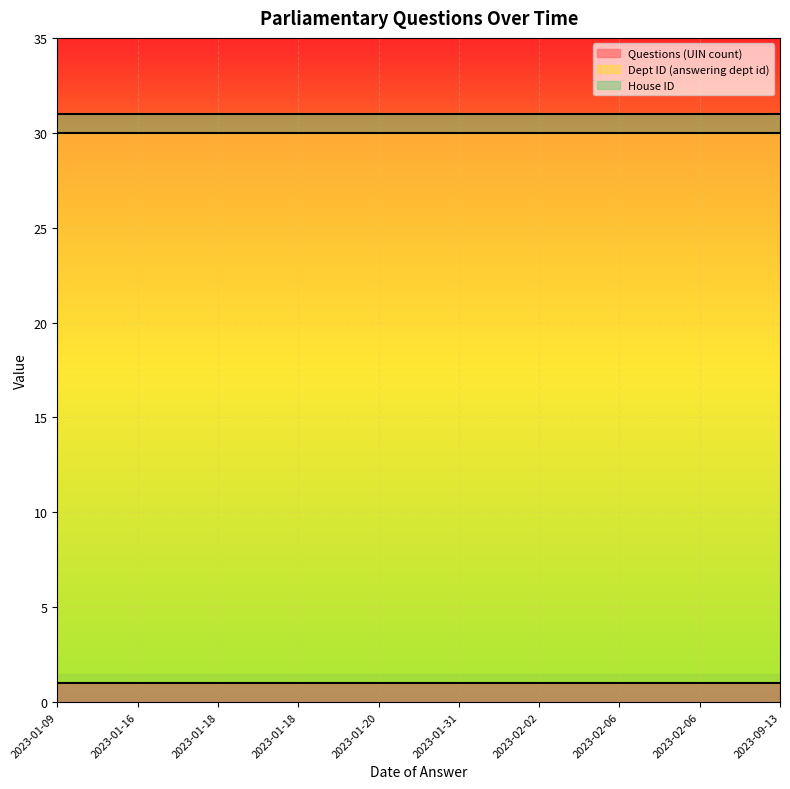

What is the minimum value for House ID?

1